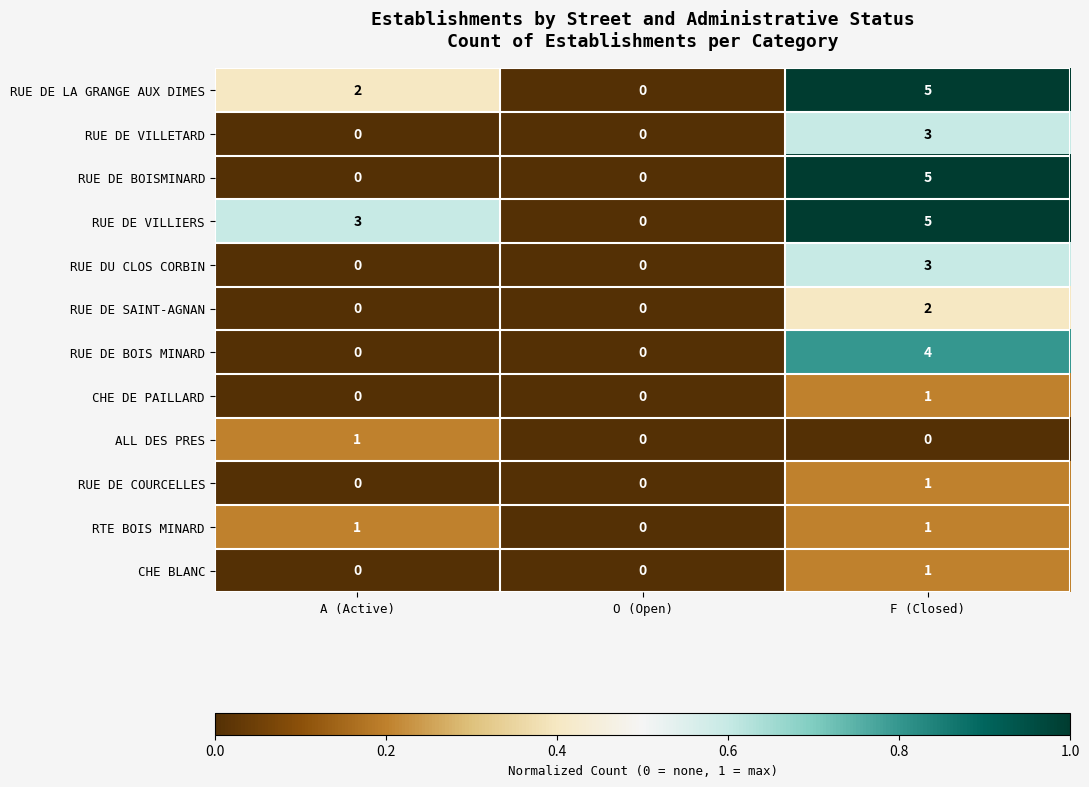

What is the difference between the highest and lowest values at F (Closed)?

5